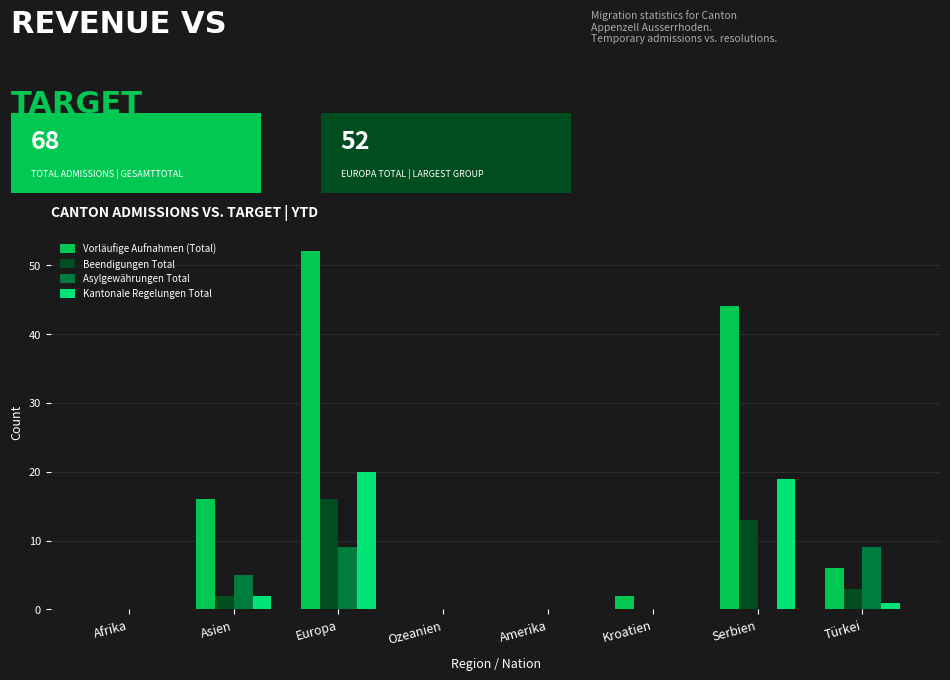

What is the total value across all series at Europa?

97